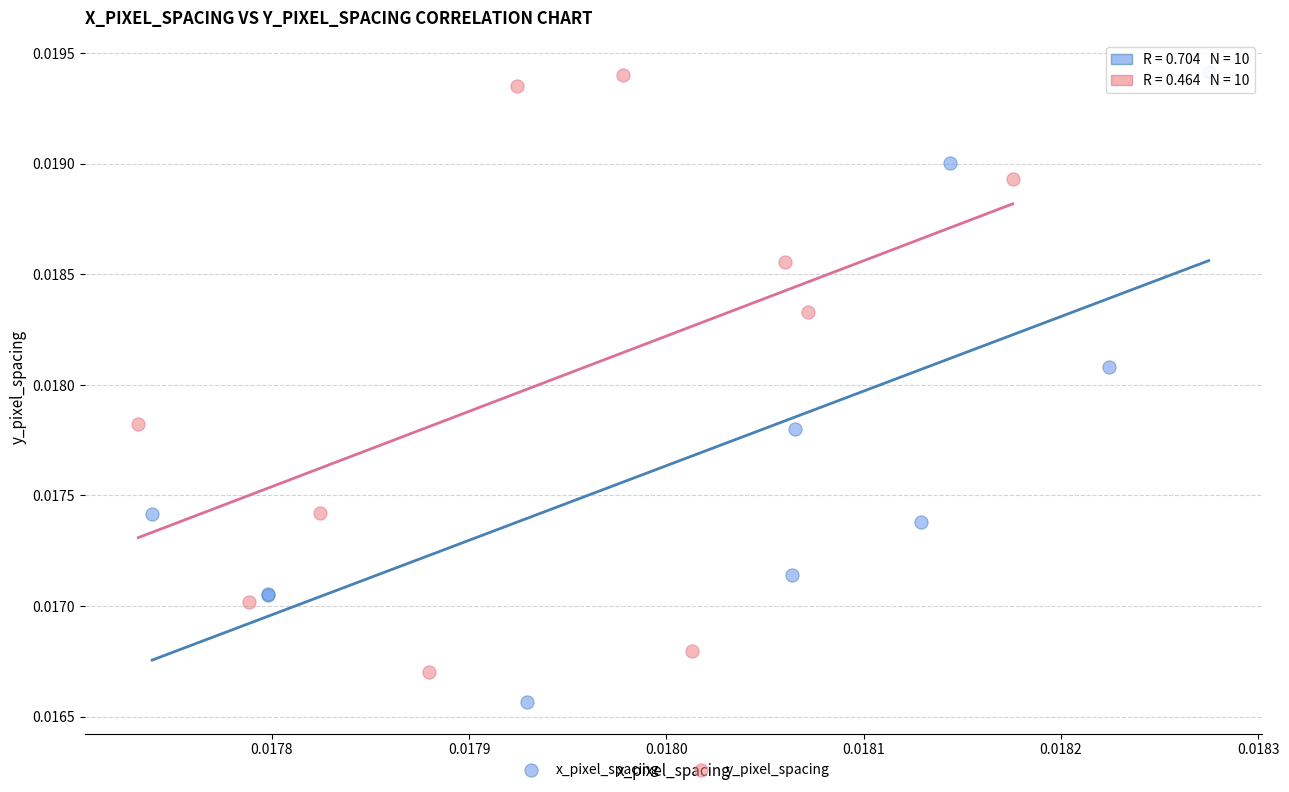

Which series has the largest Y range (max minus min)?

x_pixel_spacing